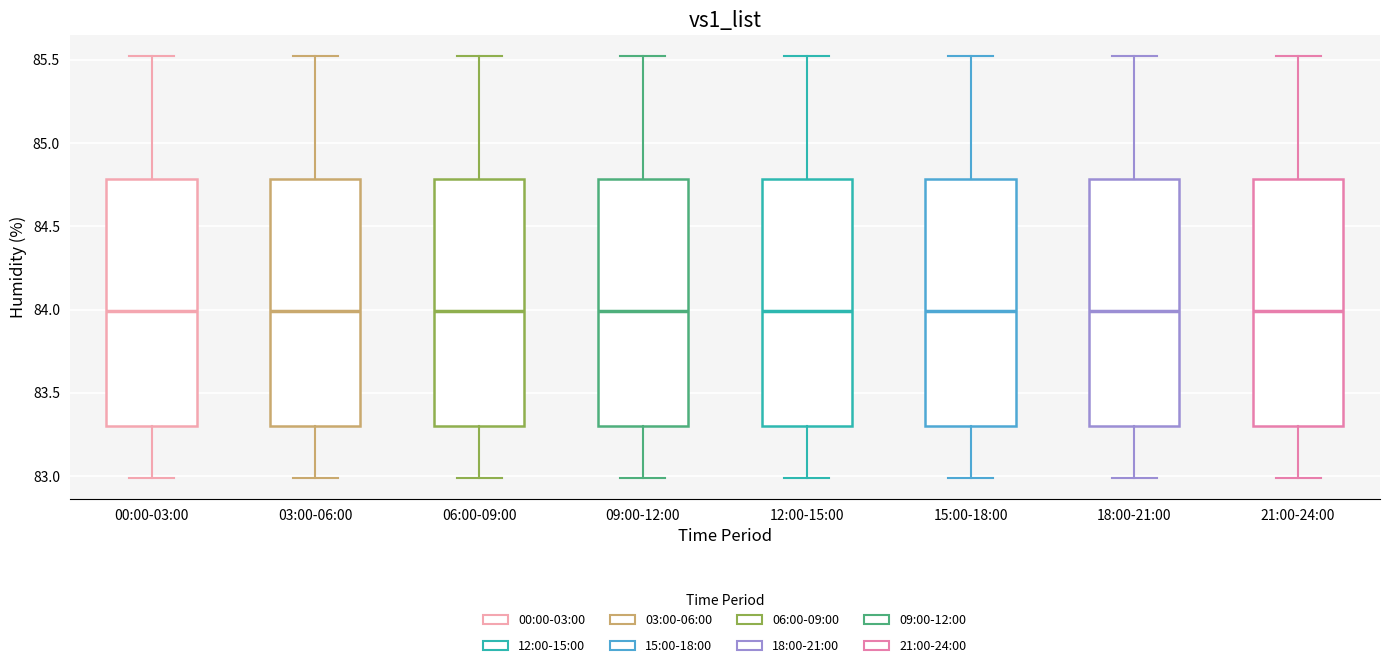

Reading left to right, read every box against the y-axis: the position of its median line, the range the box covers, and the ends of its whiskers. The values are not printed on the chart, so give them approximately, as read against the axis.

00:00-03:00: median 84.0, box 83.3 to 84.8, whiskers 83.0 to 85.5
03:00-06:00: median 84.0, box 83.3 to 84.8, whiskers 83.0 to 85.5
06:00-09:00: median 84.0, box 83.3 to 84.8, whiskers 83.0 to 85.5
09:00-12:00: median 84.0, box 83.3 to 84.8, whiskers 83.0 to 85.5
12:00-15:00: median 84.0, box 83.3 to 84.8, whiskers 83.0 to 85.5
15:00-18:00: median 84.0, box 83.3 to 84.8, whiskers 83.0 to 85.5
18:00-21:00: median 84.0, box 83.3 to 84.8, whiskers 83.0 to 85.5
21:00-24:00: median 84.0, box 83.3 to 84.8, whiskers 83.0 to 85.5